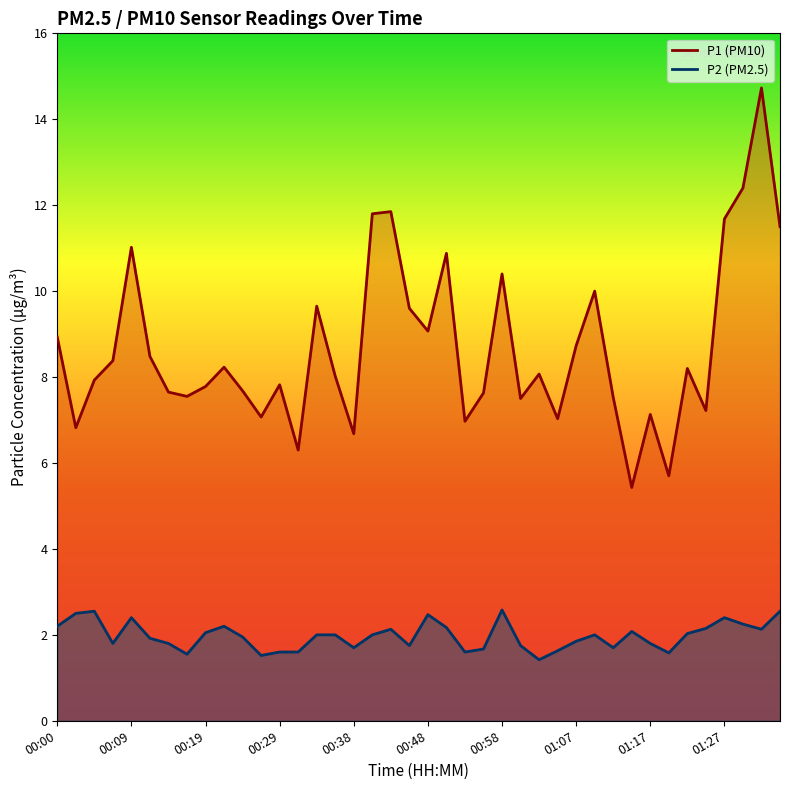

Where is P1 nearest to the value 10?

01:10